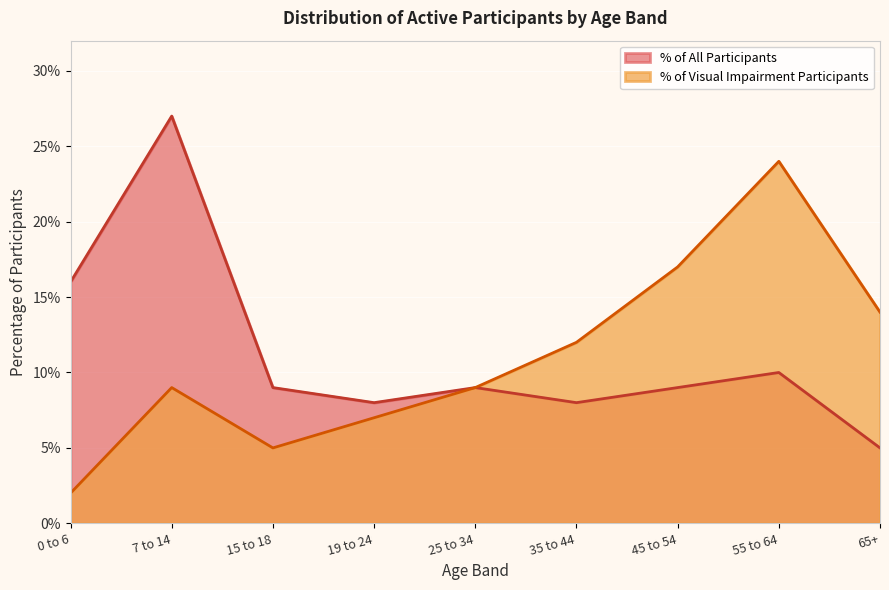

Reading left to right, transcribe all the data shown in this chart.

Visual Impairment Participants: 0 to 6=0.0	7 to 14=0.1	15 to 18=0.1	19 to 24=0.1	25 to 34=0.1	35 to 44=0.1	45 to 54=0.2	55 to 64=0.2	65+=0.1
All Participants: 0 to 6=0.2	7 to 14=0.3	15 to 18=0.1	19 to 24=0.1	25 to 34=0.1	35 to 44=0.1	45 to 54=0.1	55 to 64=0.1	65+=0.1